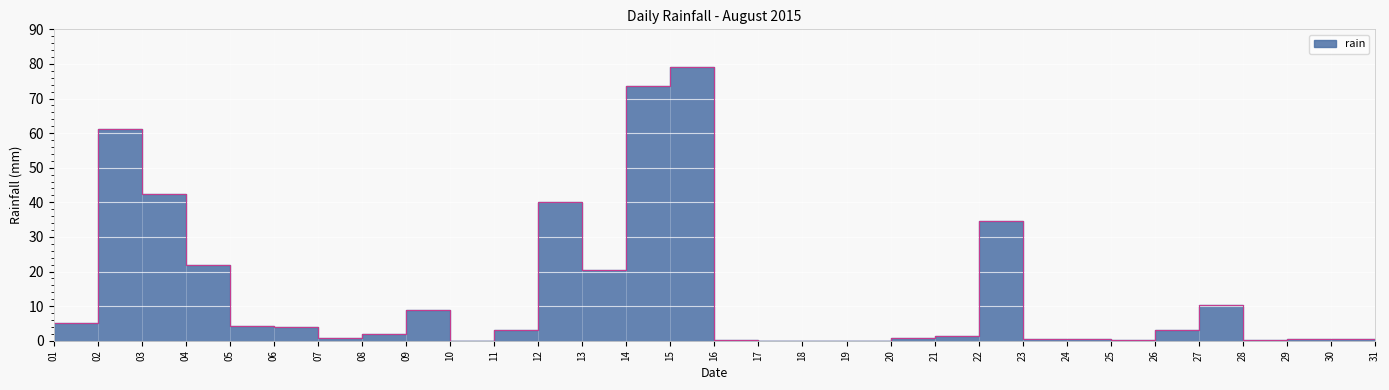

How many points are lower than both their immediate neighbors (excluding endpoints)?

5